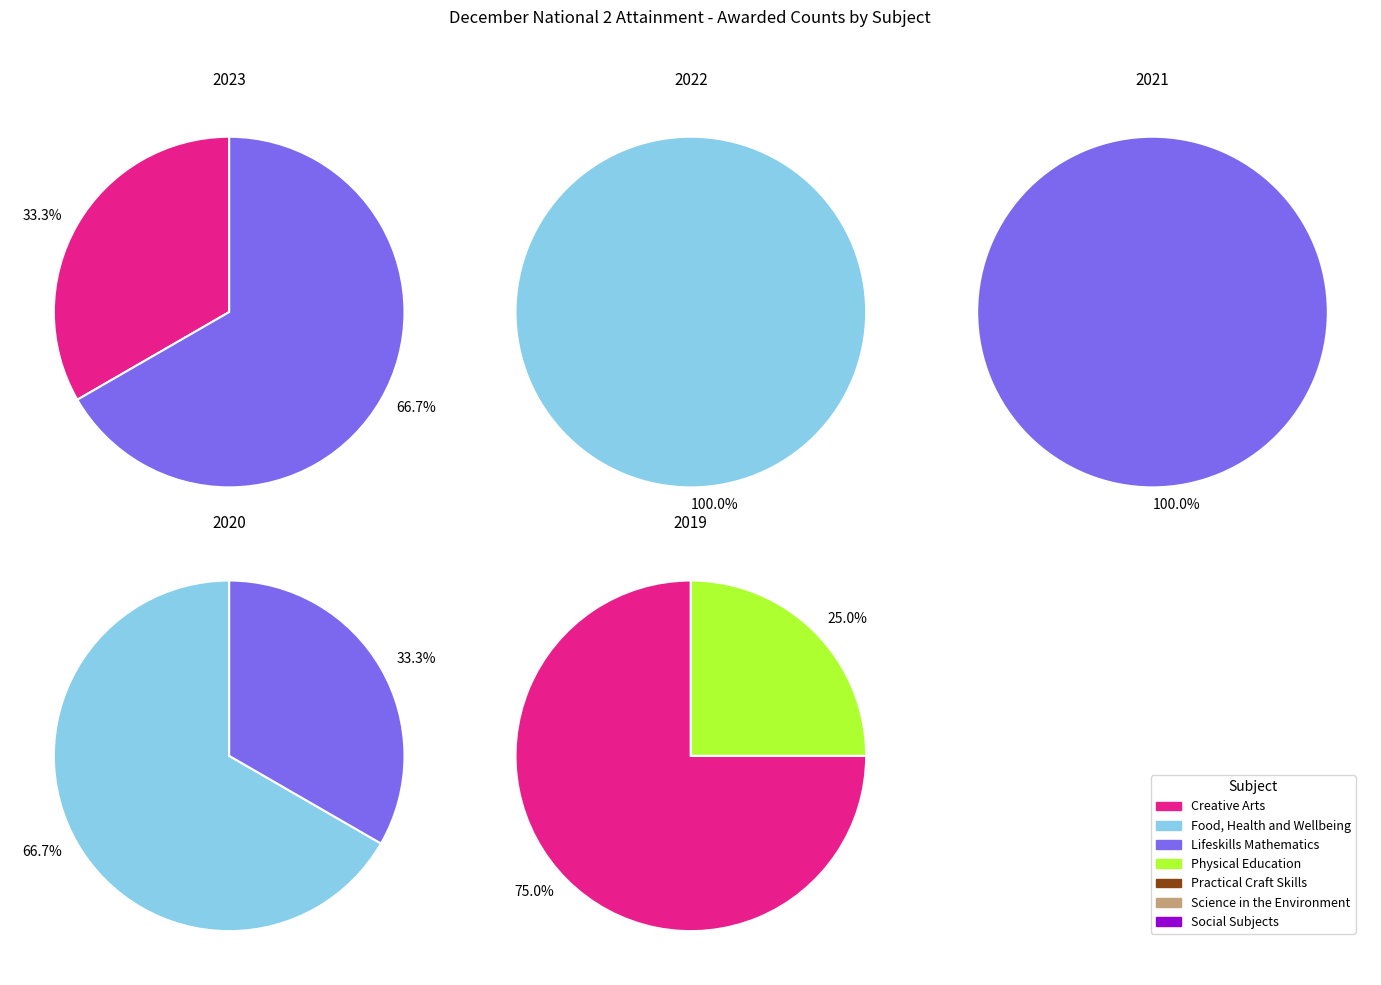

Count the number of slices in the pie.

7